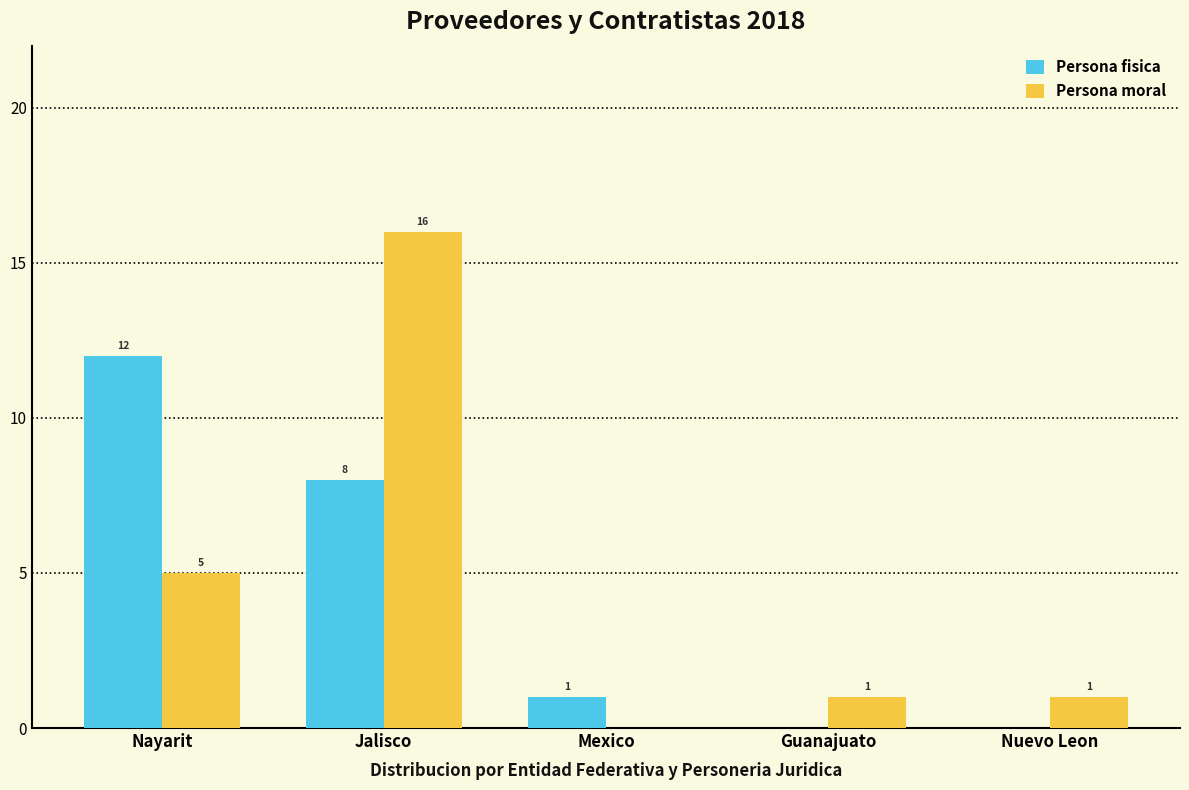

What is the approximate value of Persona fisica at Jalisco?

8